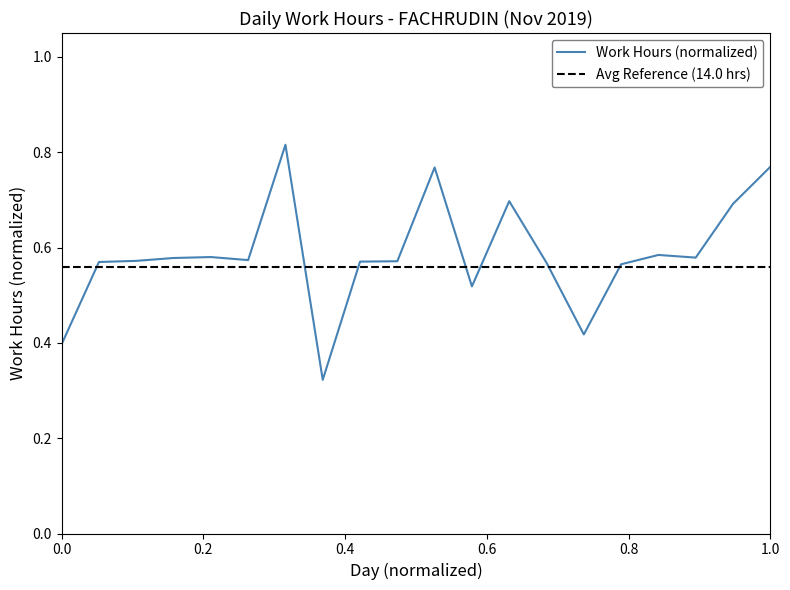

At which category does the data reach its first local peak?

7